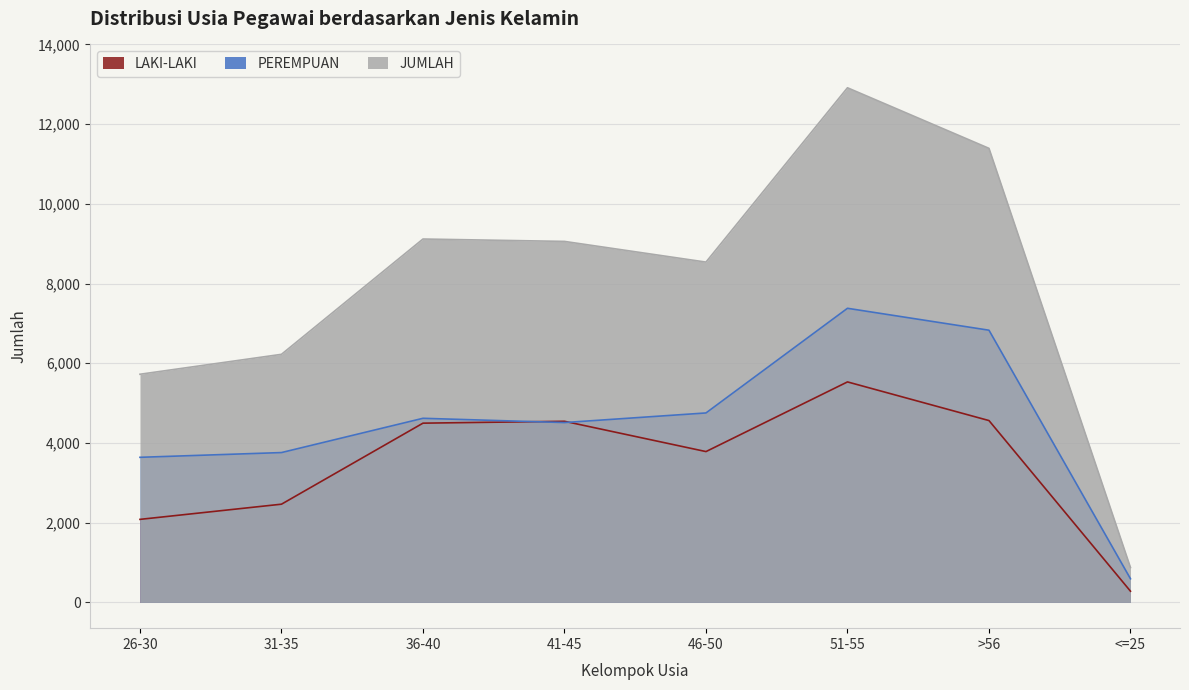

Reading left to right, list all the values displayed in this chart.

LAKI-LAKI: 26-30=2084	31-35=2465	36-40=4498	41-45=4545	46-50=3785	51-55=5533	>56=4563	<=25=282
PEREMPUAN: 26-30=3641	31-35=3760	36-40=4620	41-45=4513	46-50=4754	51-55=7380	>56=6830	<=25=594
JUMLAH: 26-30=5725	31-35=6225	36-40=9118	41-45=9058	46-50=8539	51-55=12913	>56=11393	<=25=876